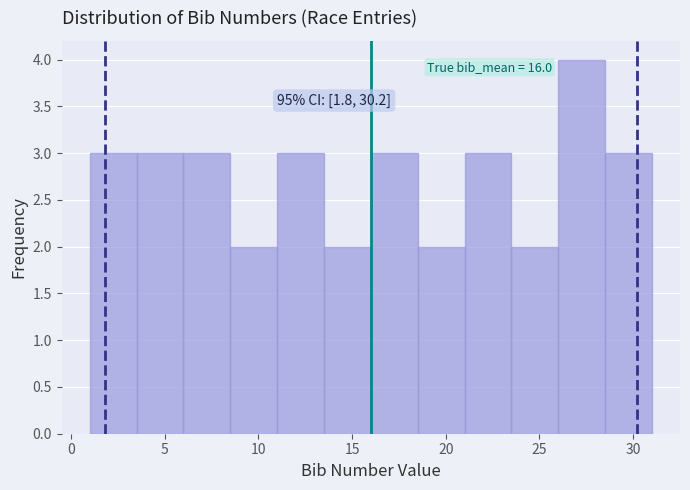

Over which range of the x-axis is the bar tallest?

26.0 to 28.5